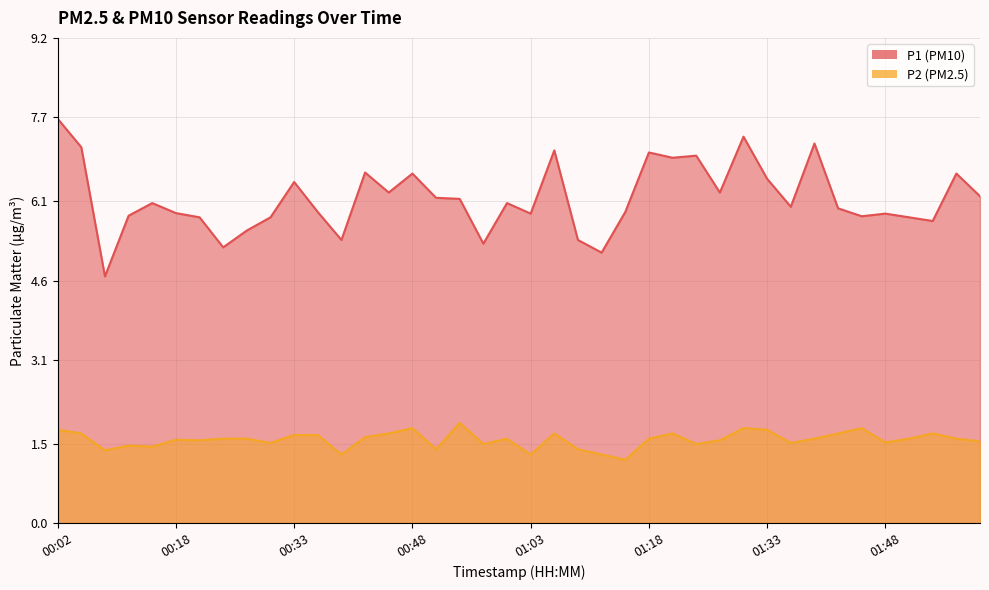

Is it true that P1 equals 2.6 at 02:00?

False